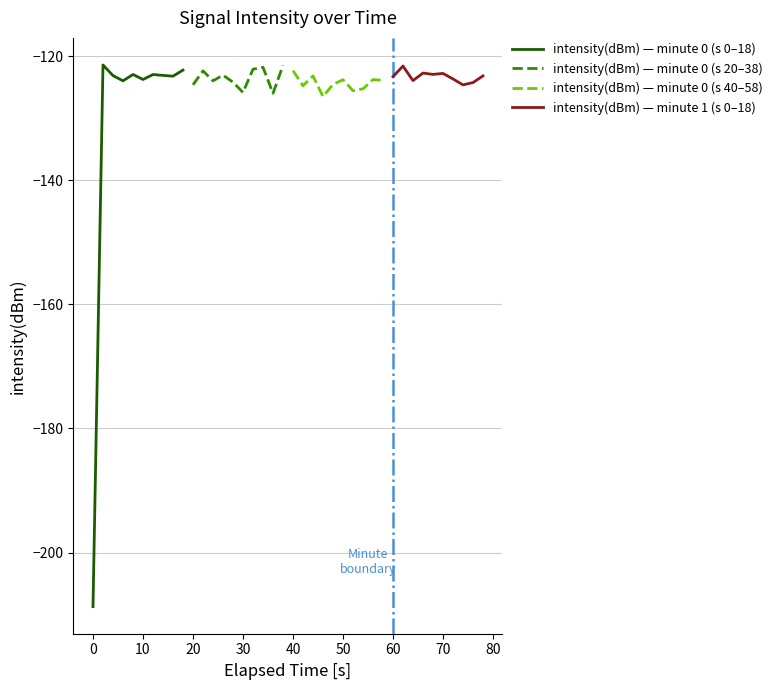

How many values in the intensity(dBm) — minute 0 (s 0–18) series exceed -123?

4